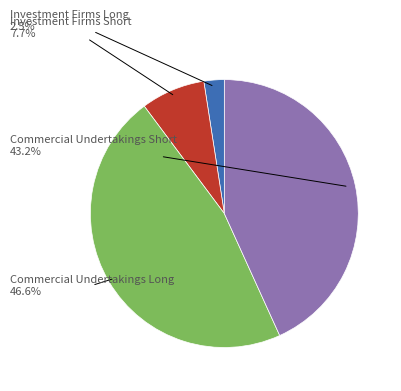

True or false: Commercial Undertakings Short accounts for 43% of the total.

True